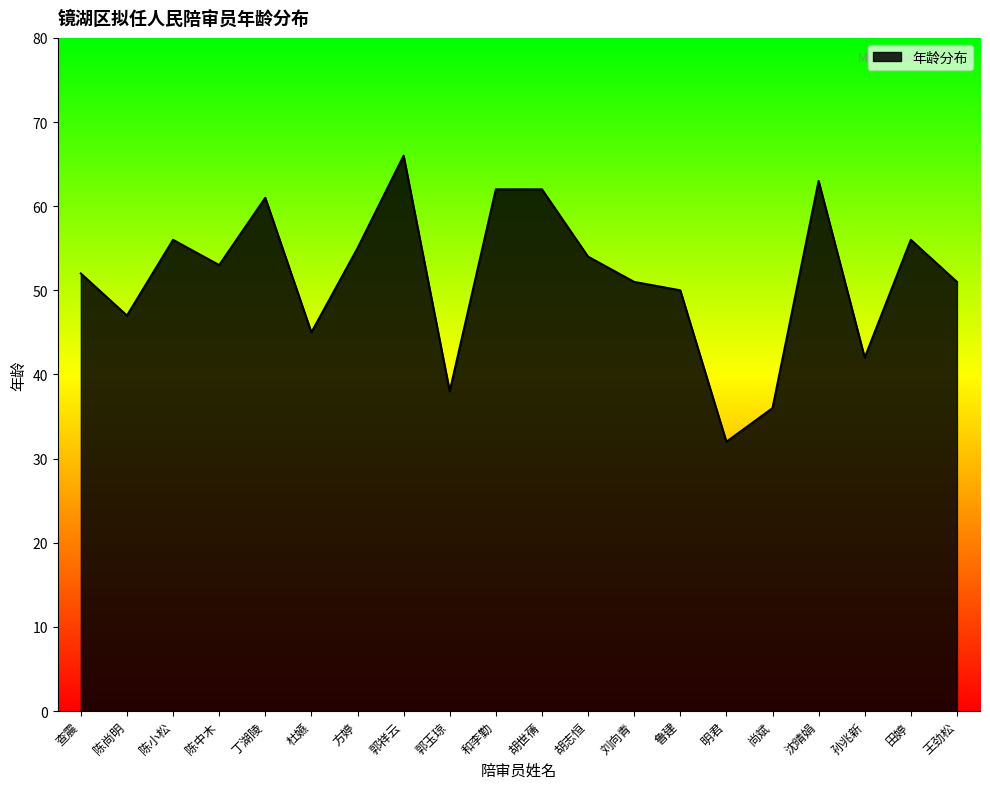

What is the minimum value shown in the chart?

32